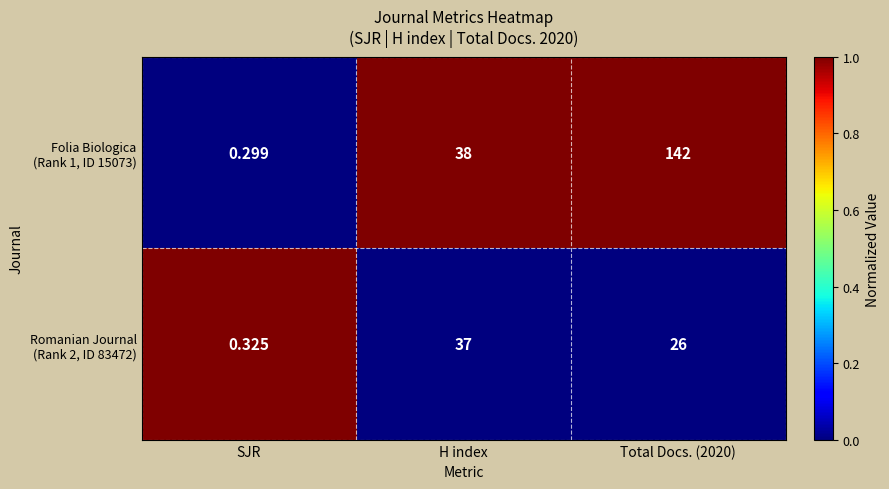

How many data points does each series have?

3